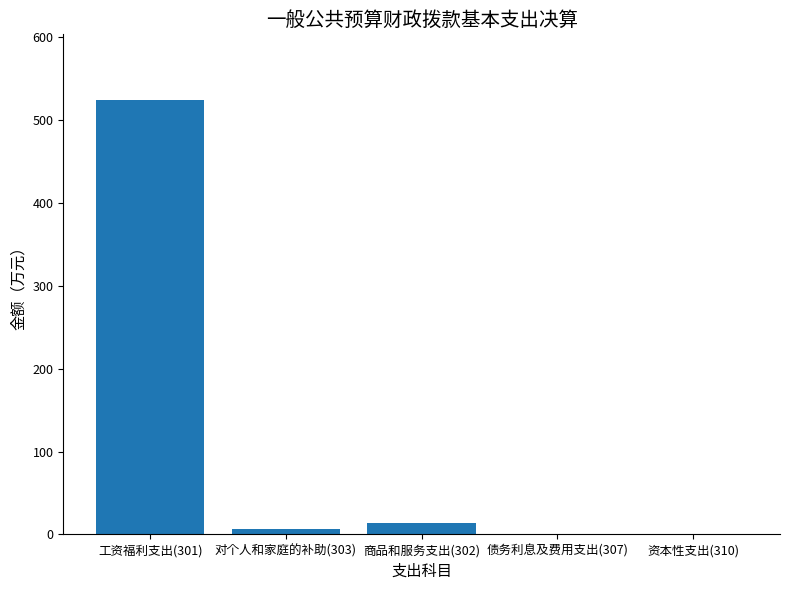

What is the approximate value at 工资福利支出(301)?

524.8